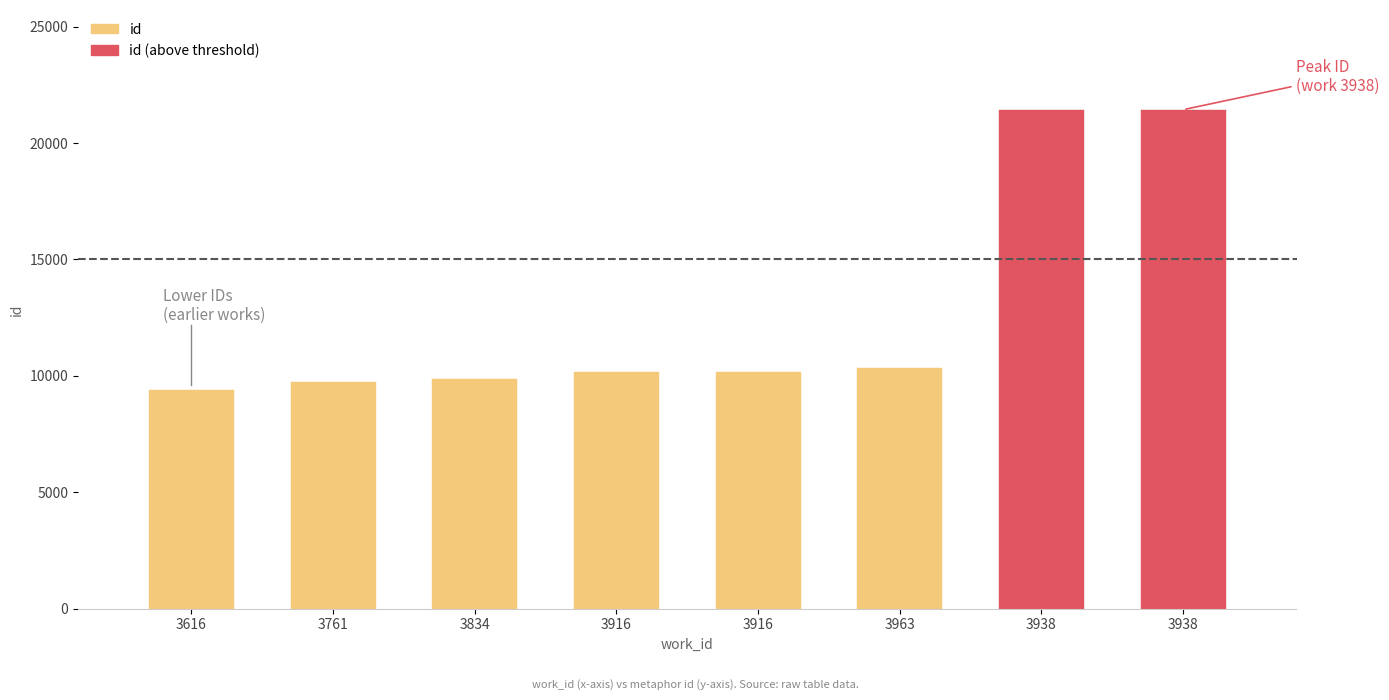

What is the difference between the maximum and second lowest values?

11716